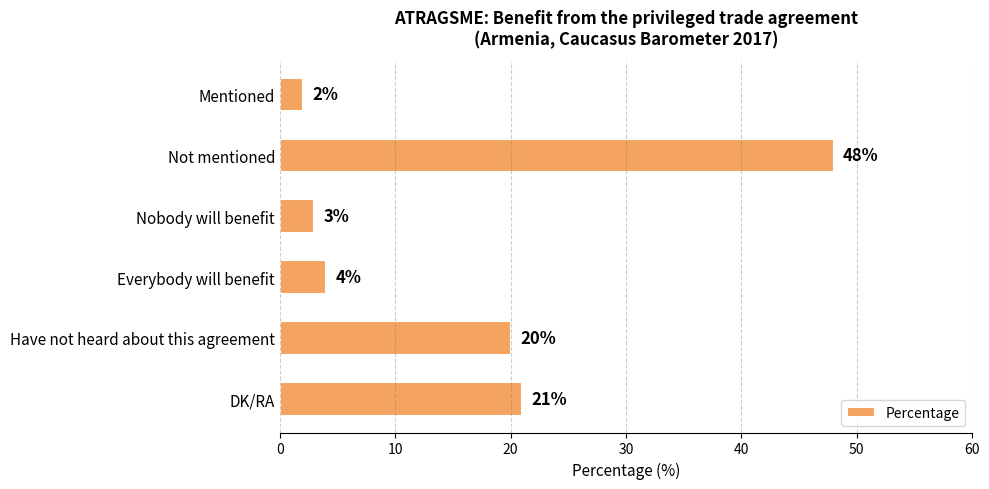

How many bars are there in total?

6